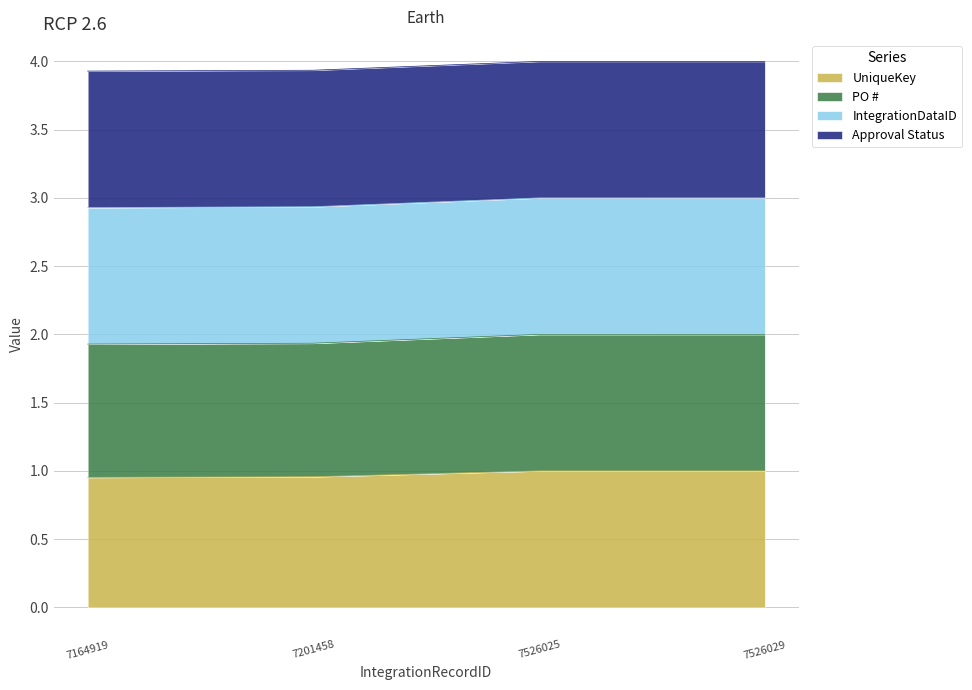

Does the chart display data point markers on the line(s)?

No